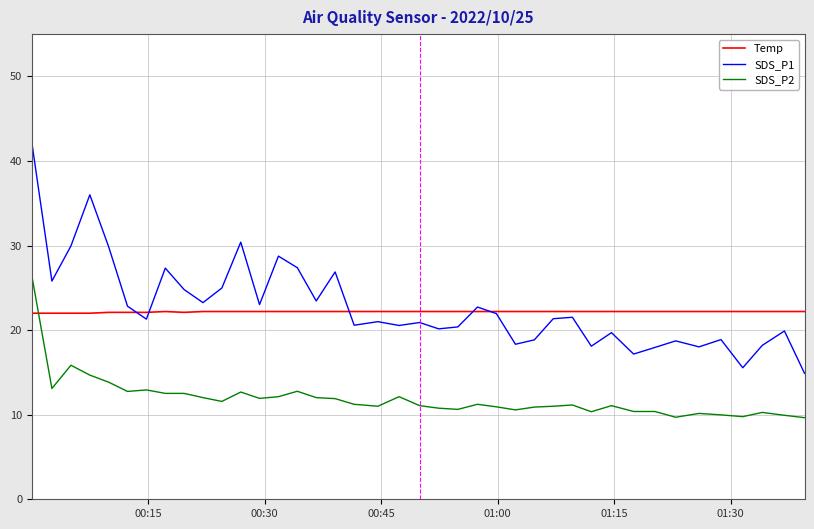

How many intersections are there between Temp and SDS_P2?

1